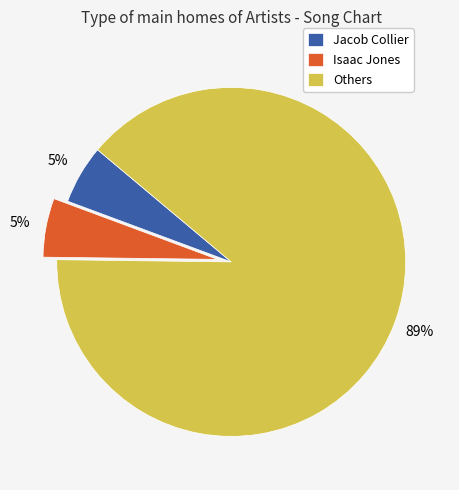

Is there any slice that represents more than half of the pie?

Yes